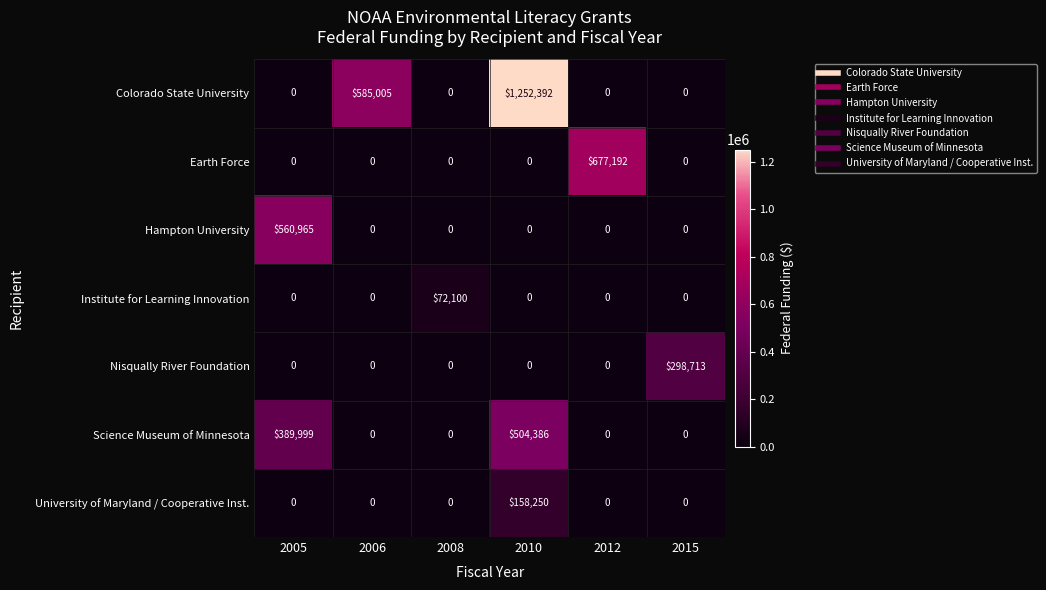

Which series changed the most between 2008 and 2012?

Earth Force